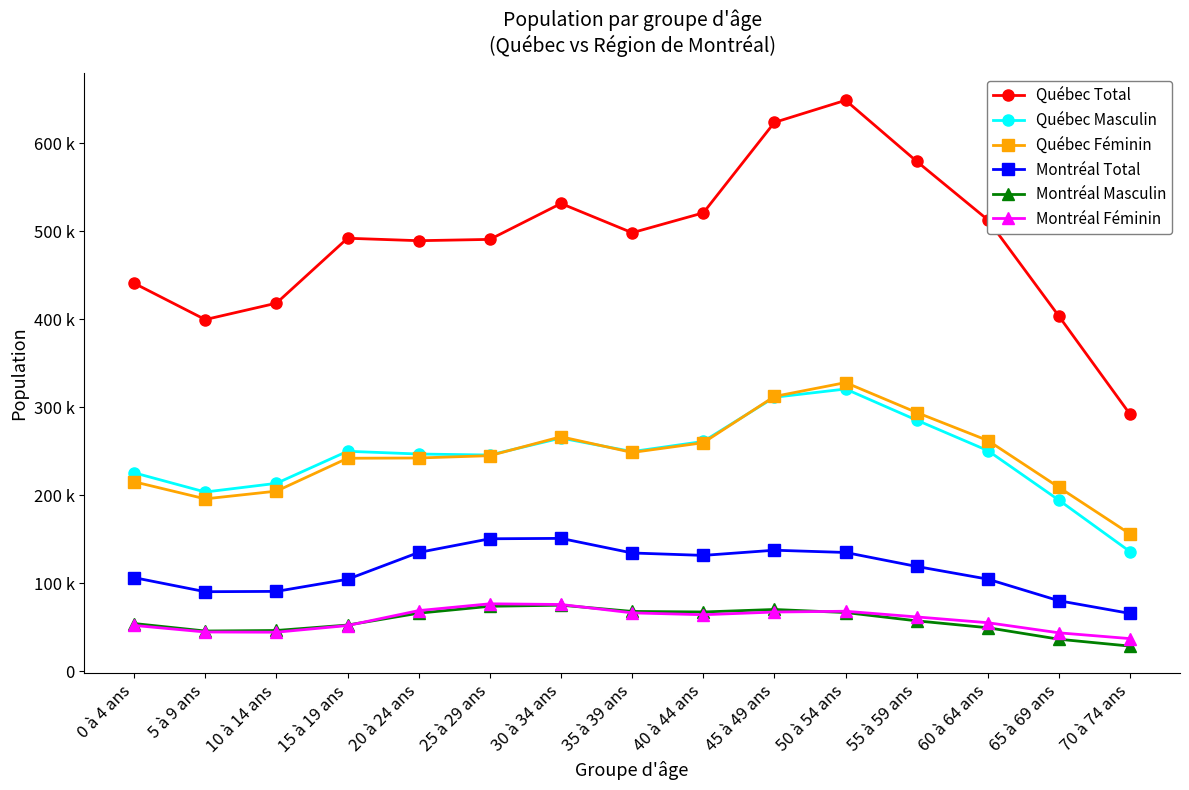

What is the minimum value shown in the chart?

28600